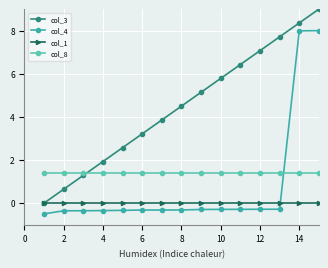

What is the highest value of the col_8 series?

1.4